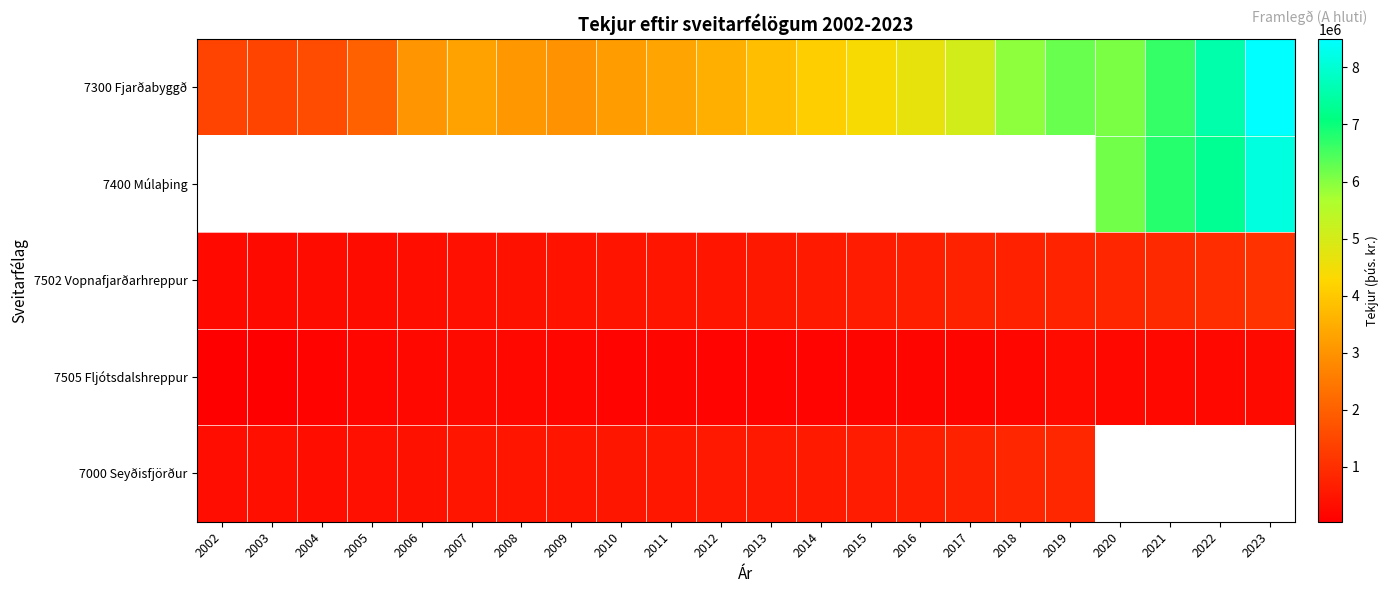

What value does the 7300 Fjarðabyggð series have at 2018?

5926418.0